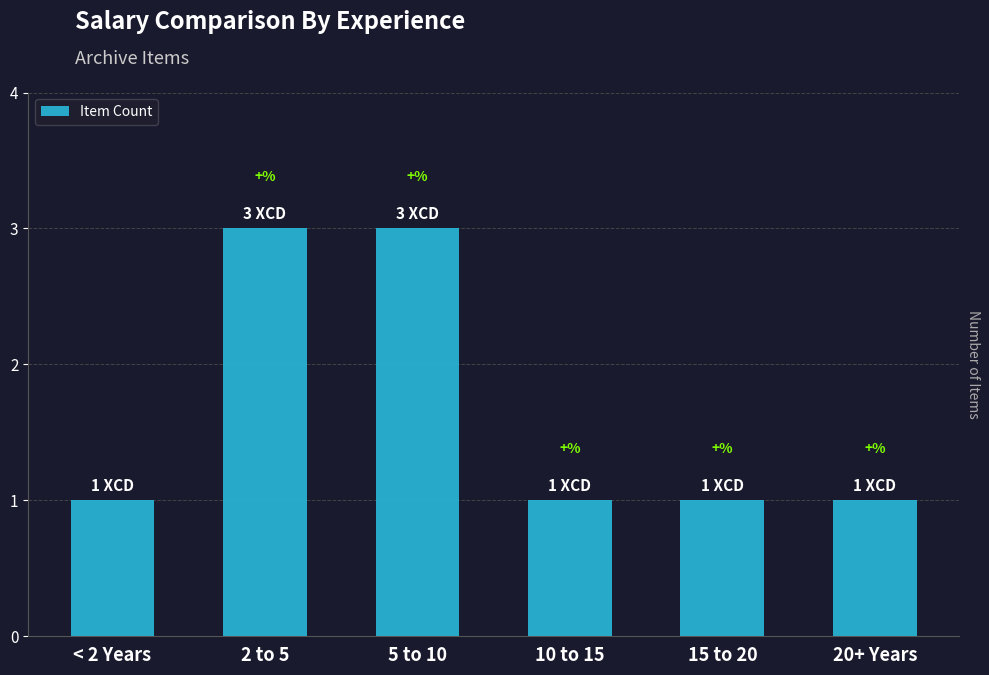

Reading left to right, transcribe all the data shown in this chart.

< 2 Years=1	2 to 5=3	5 to 10=3	10 to 15=1	15 to 20=1	20+ Years=1